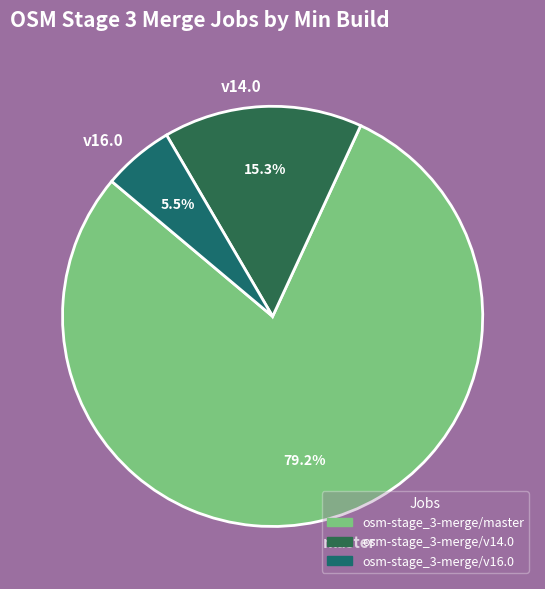

How many slices are in this pie chart?

3